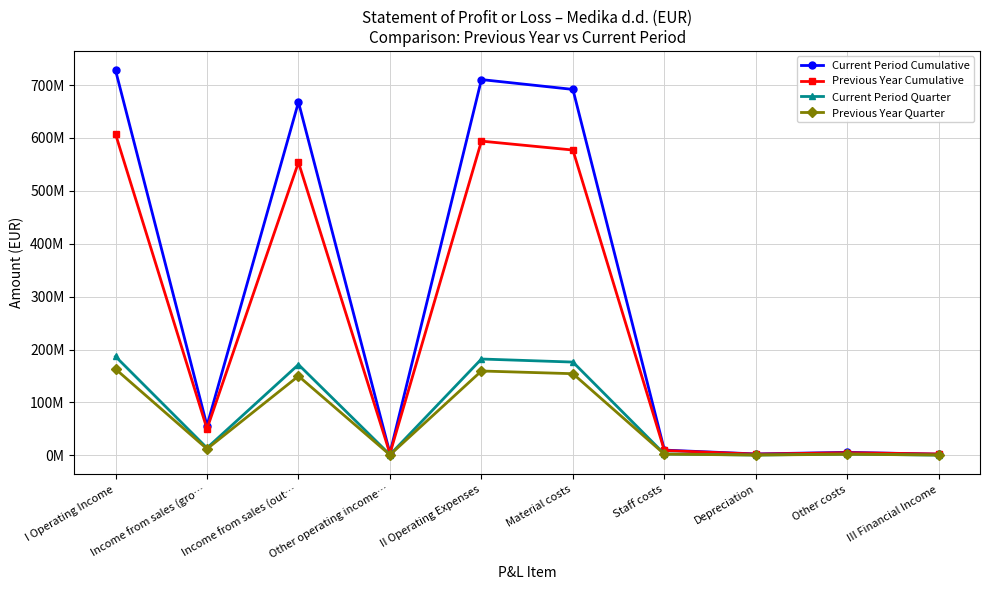

Reading left to right, list all the values displayed in this chart.

Current Period Cumulative: 728049484	56272104	667634839	4064412	710277251	691703088	10021933	2736145	5774751	2276285
Previous Year Cumulative: 607387990	50221970	553798334	3295738	593978984	577109116	9273839	2431694	5052769	2646342
Current Period Quarter: 186989903	14006647	171645432	1319315	182162060	176379096	2660098	736737	2562148	503901
Previous Year Quarter: 163254605	12285473	149933557	1017619	159509903	154401475	2396182	620440	2107451	741763